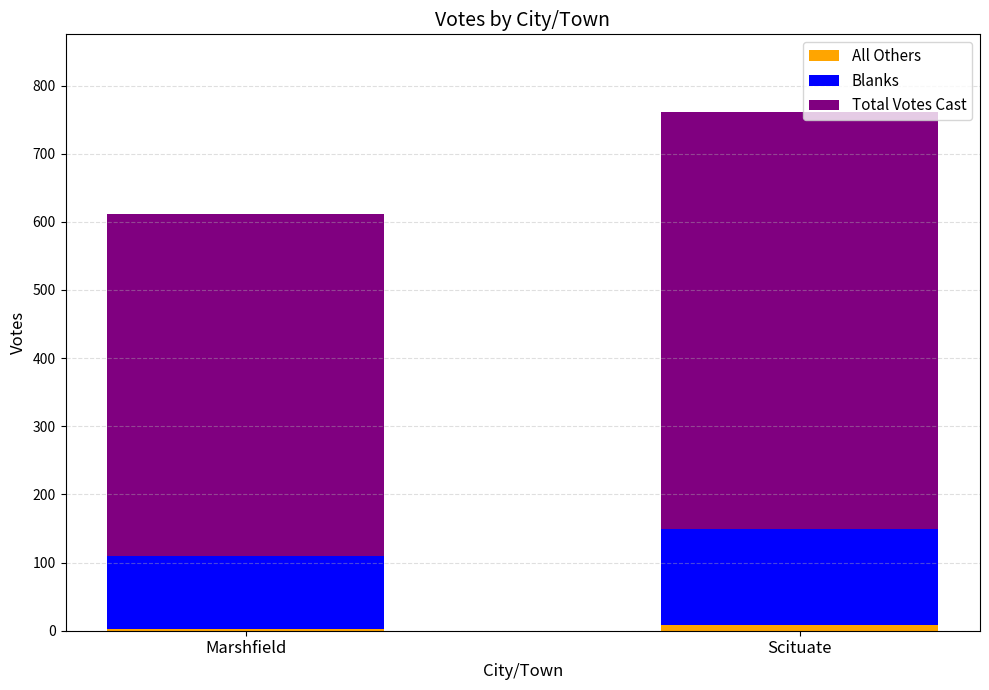

At which category is the sum across all series the highest?

Scituate